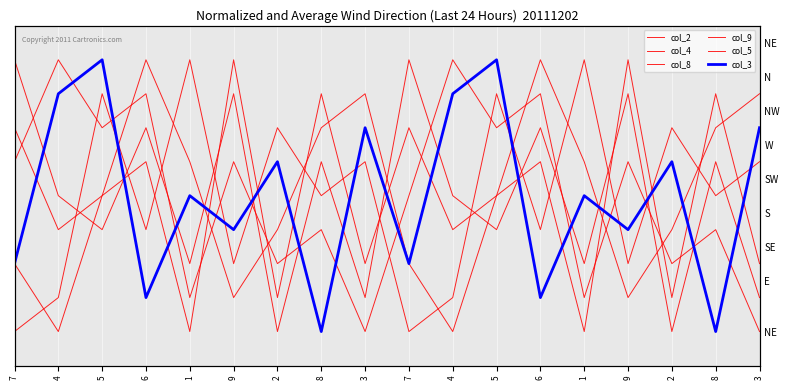

Is the value of col_8 at 6 greater than the value of col_5 at 6?

Yes